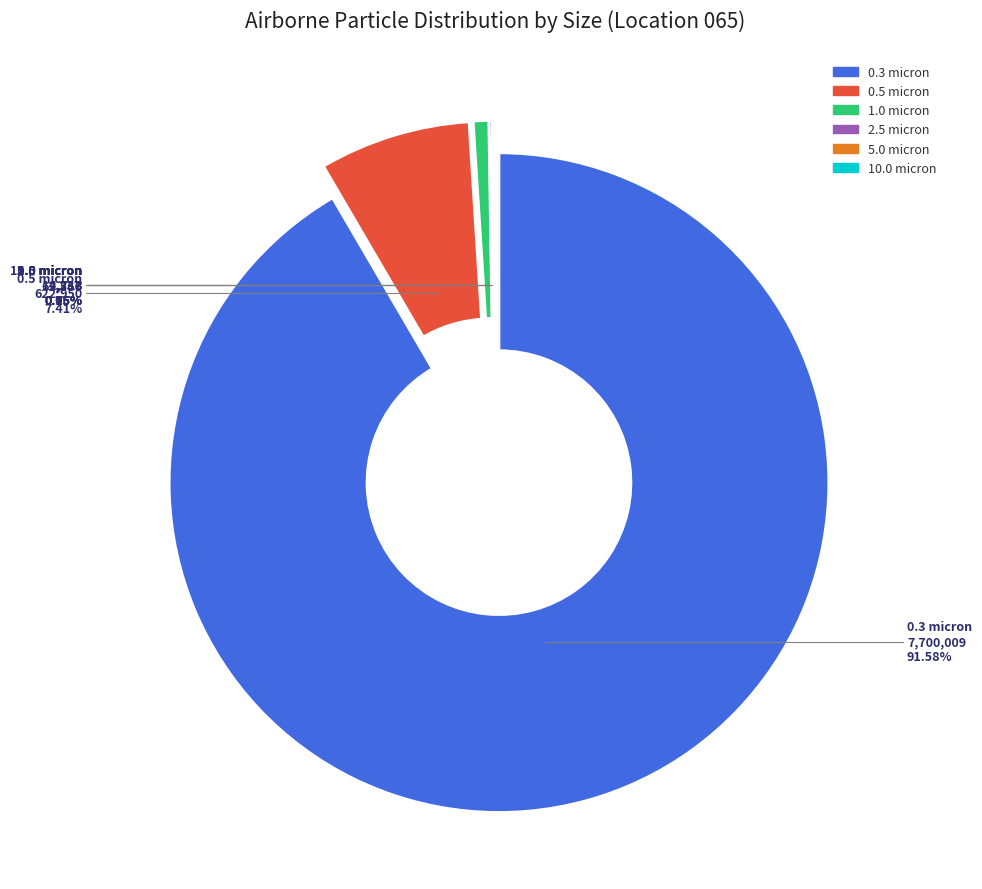

Which category has the biggest portion of the pie?

0.3 micron